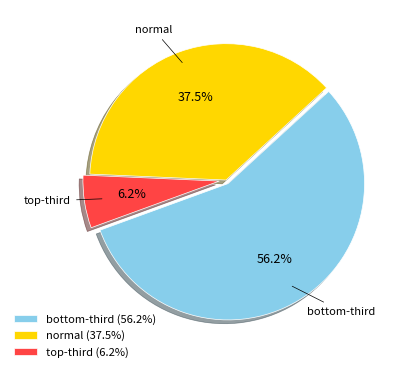

Rank the categories by value from highest to lowest.

bottom-third, normal, top-third